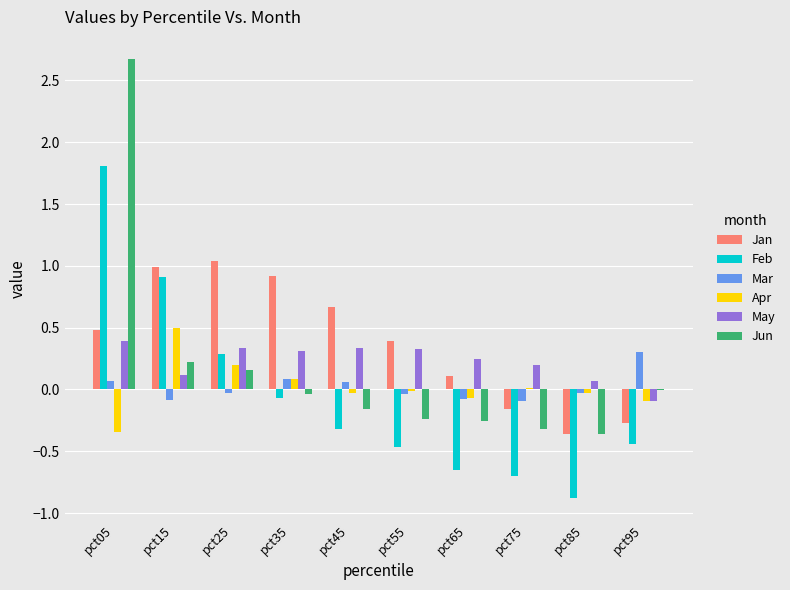

At which category is the sum across all series the highest?

pct05